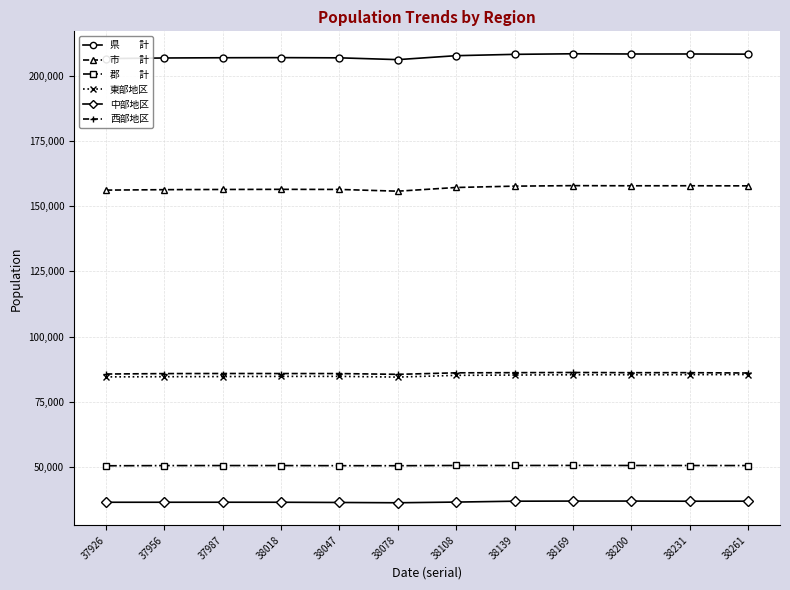

What is the greatest value displayed?

208480